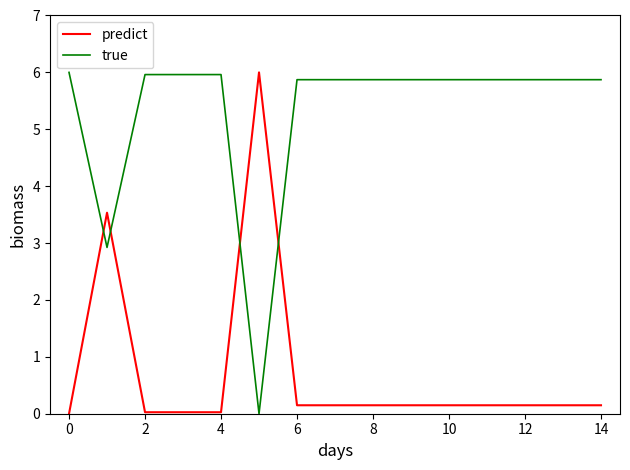

List the series in order of their overall mean, lowest first.

predict, true